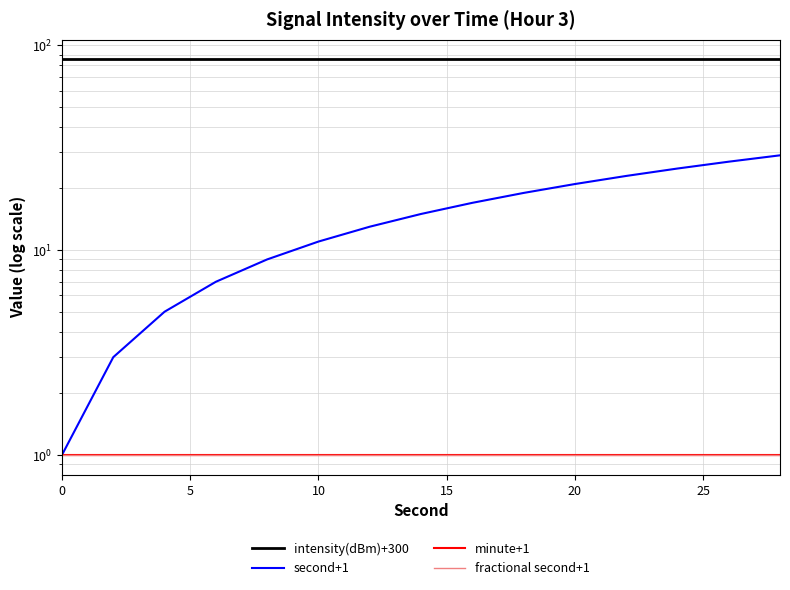

Rank the series by their maximum value, from highest to lowest.

intensity(dBm)+300, second+1, minute+1, fractional second+1